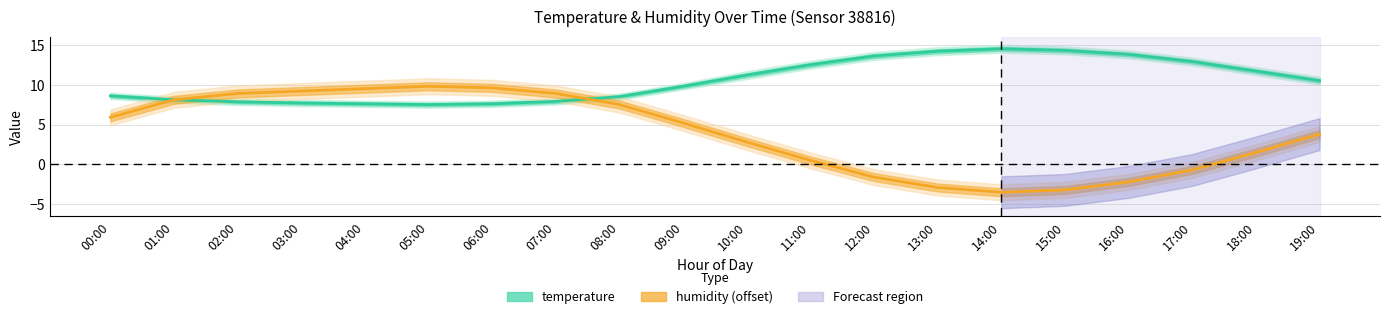

What is the difference between the second highest and minimum values in the temperature series?

6.8